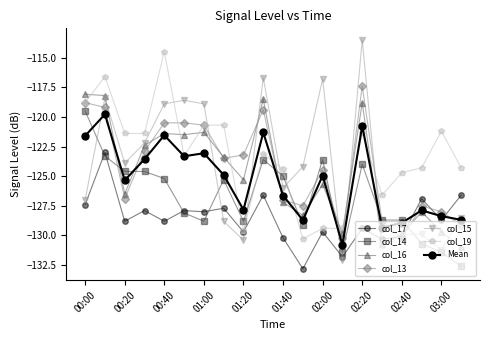

How many lines are shown in the chart?

7